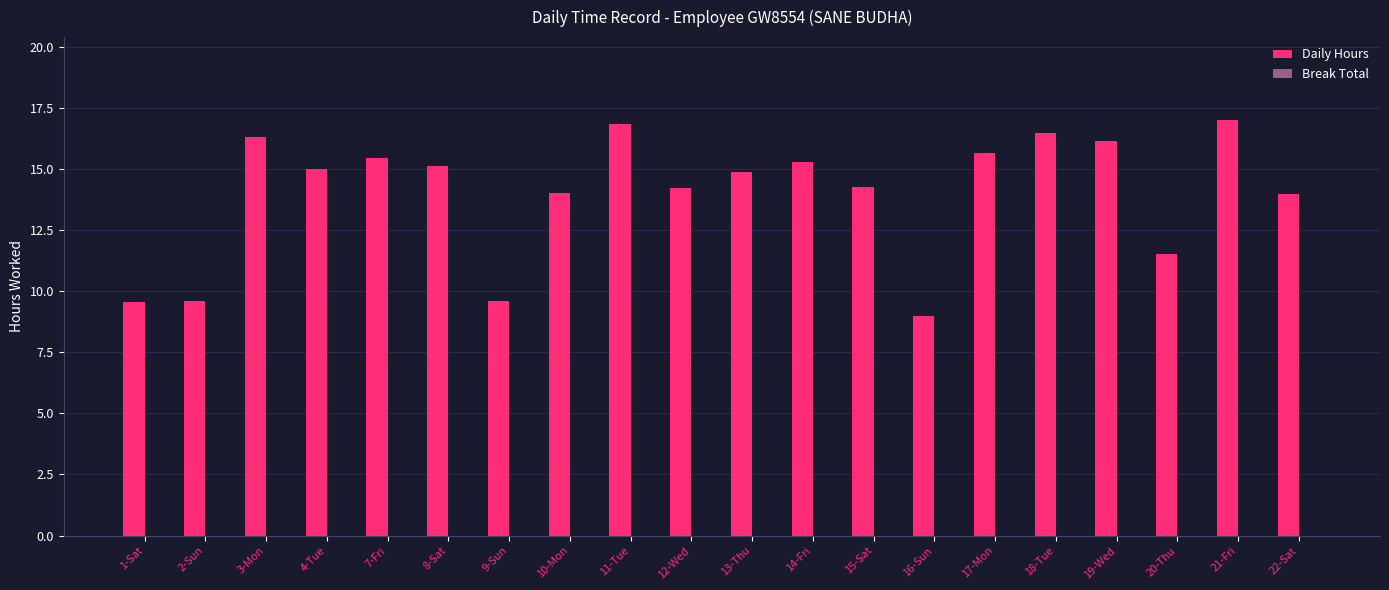

What is the average value?

14.0